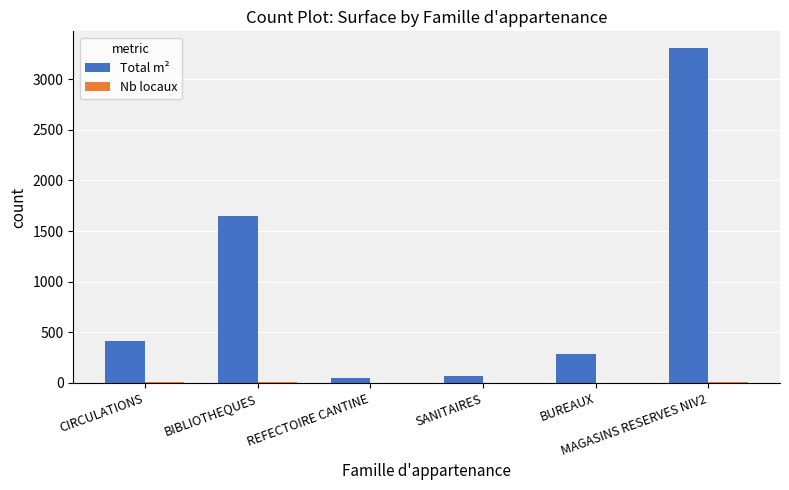

Which series has the largest total across all categories?

Total m²